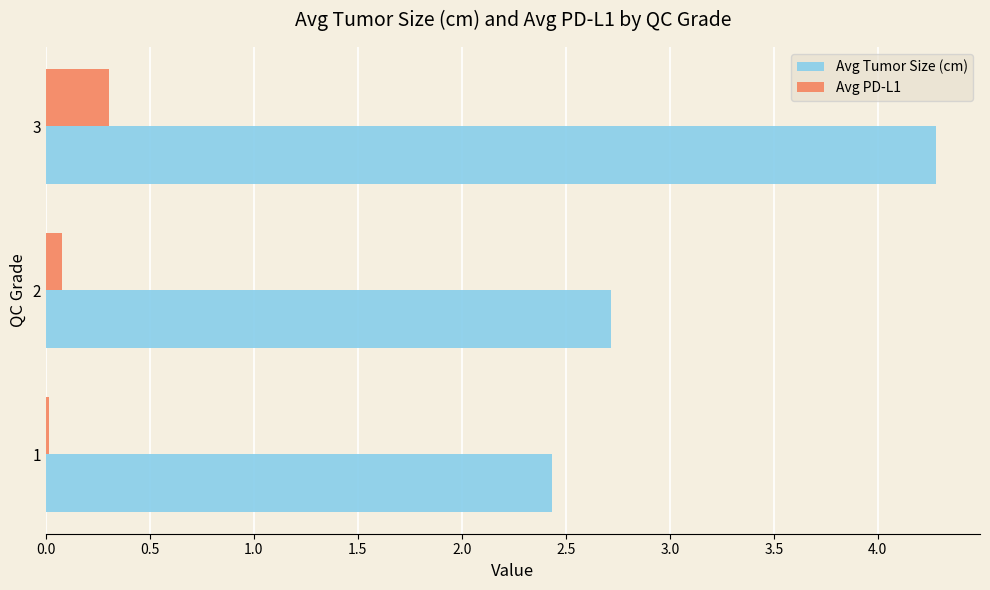

Is it true that Avg Tumor Size (cm) equals 1.0 at 2?

False